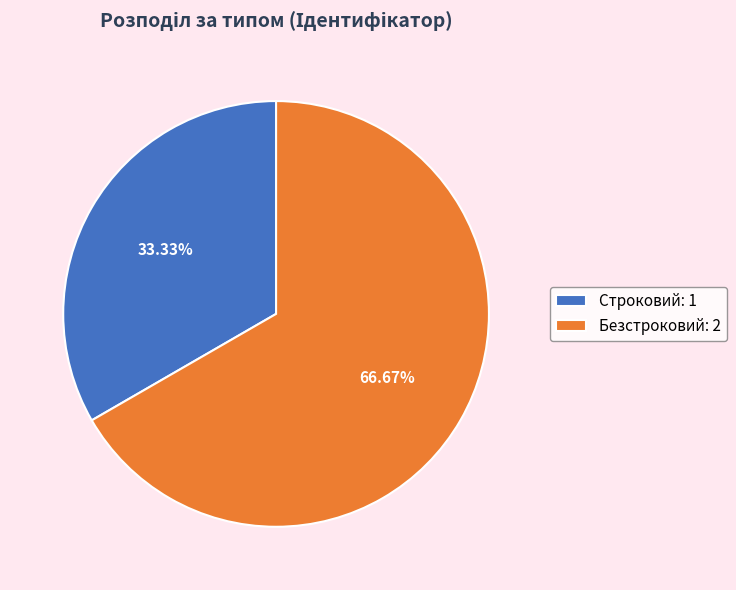

What is the largest slice in the pie chart?

Безстроковий